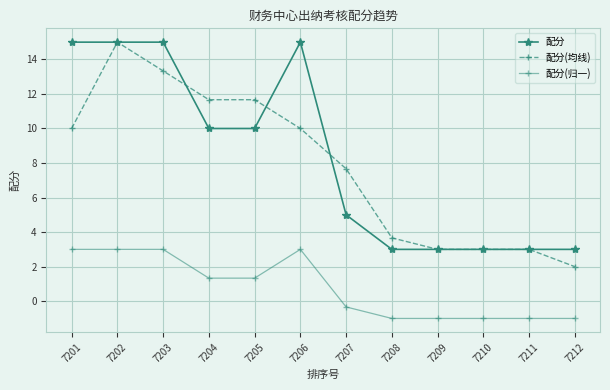

Is this an area chart (filled region under the line)?

No